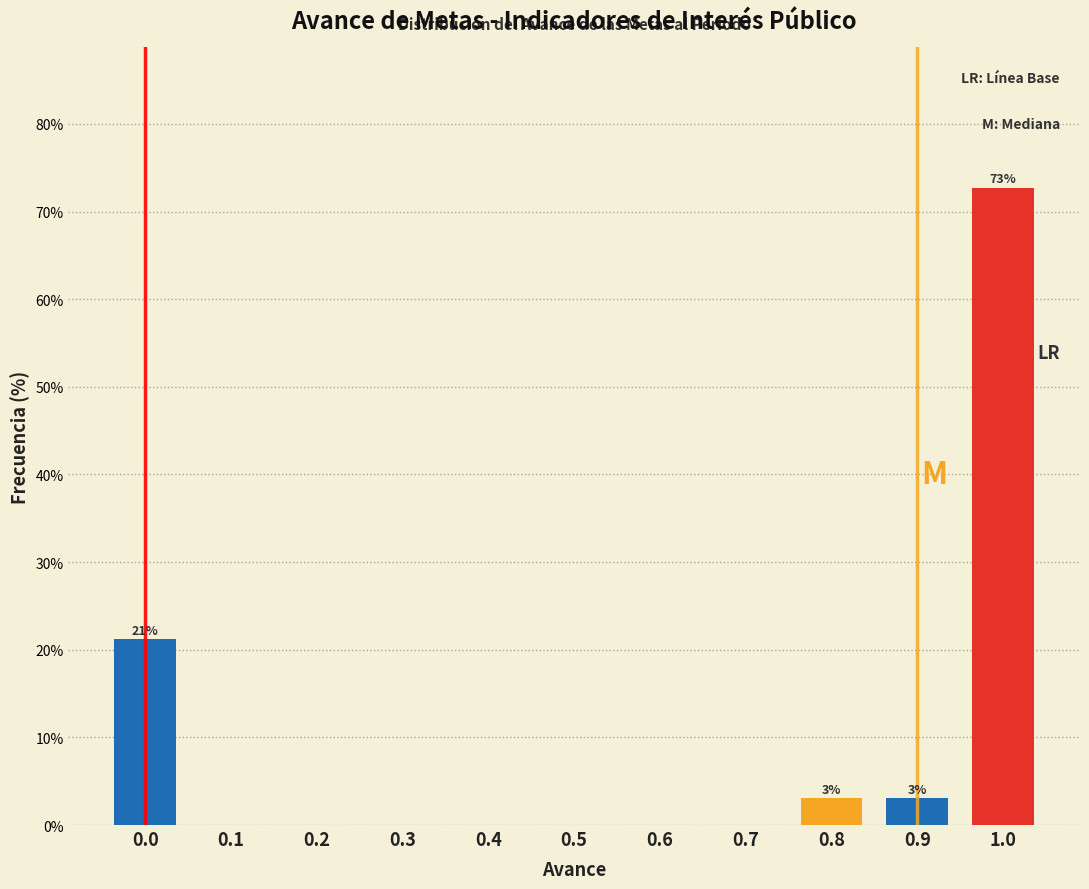

Reading right to left, what are all the values shown in this chart?

1.0=72.7	0.9=3.0	0.8=3.0	0.7=0.0	0.6=0.0	0.5=0.0	0.4=0.0	0.3=0.0	0.2=0.0	0.1=0.0	0.0=21.2